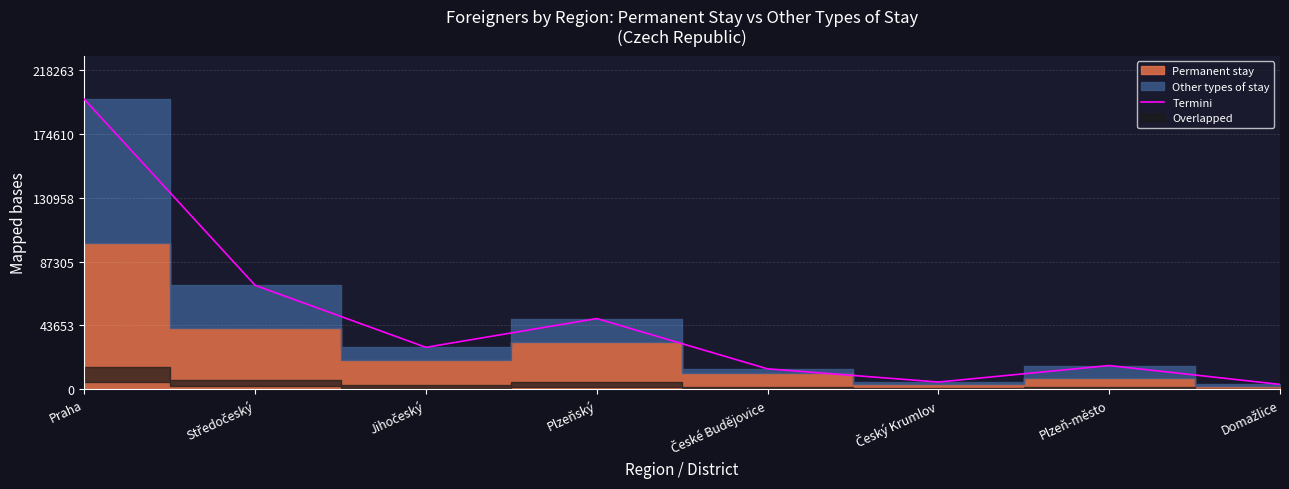

Between Český Krumlov and Praha, which is larger?

Praha